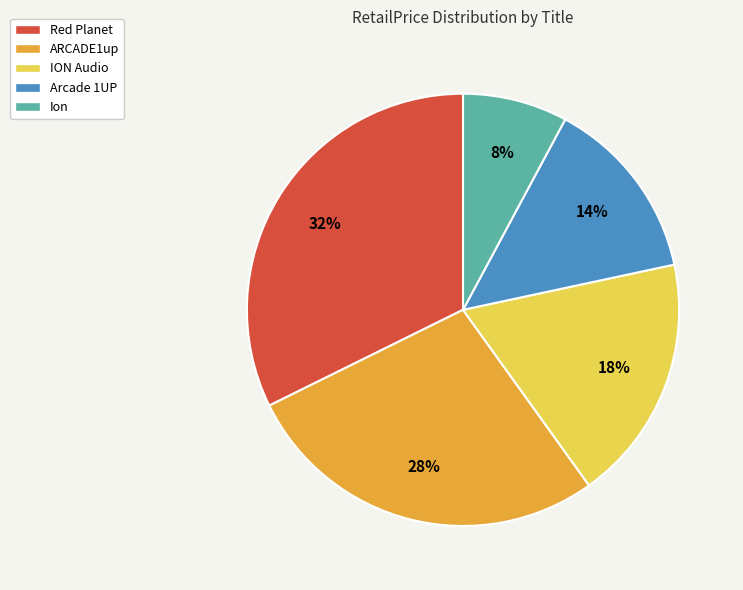

Does Arcade 1UP account for over 50% of the chart?

No